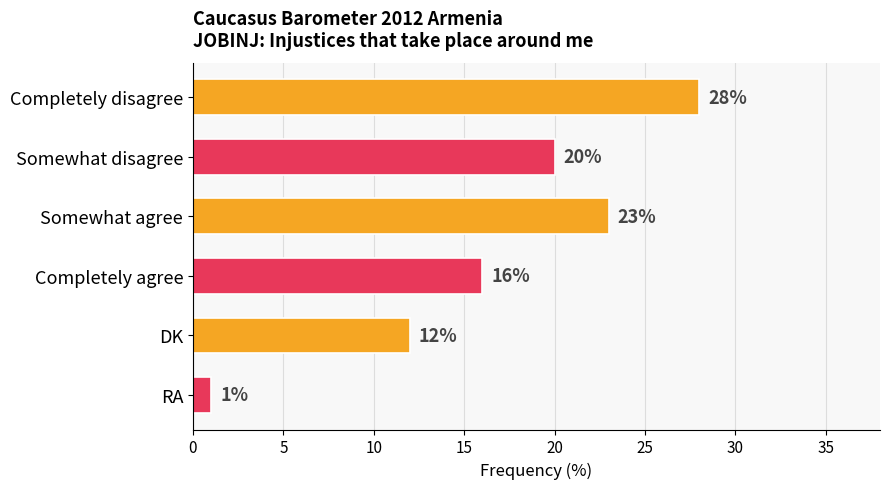

How many data points does each series have?

6